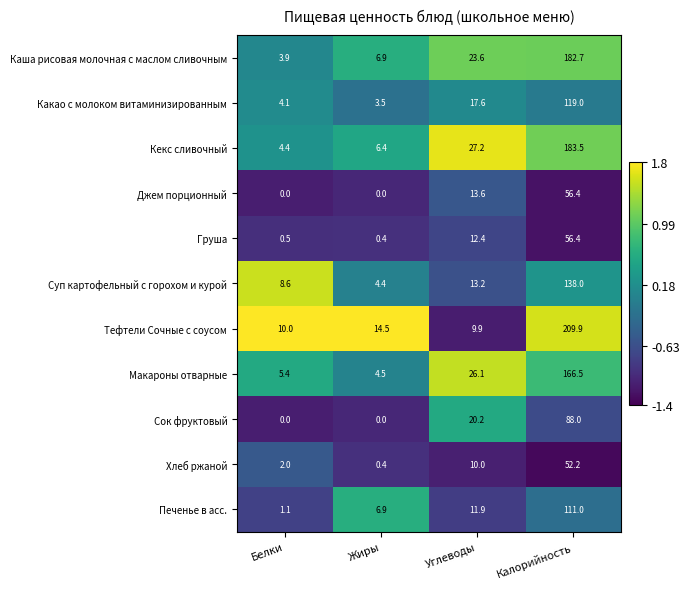

Which series has the largest total across all categories?

Тефтели Сочные с соусом